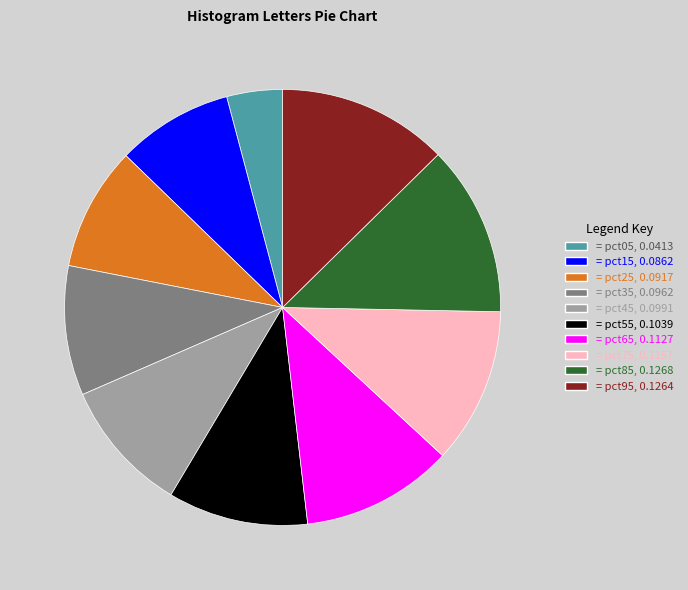

How many slices are in this pie chart?

10